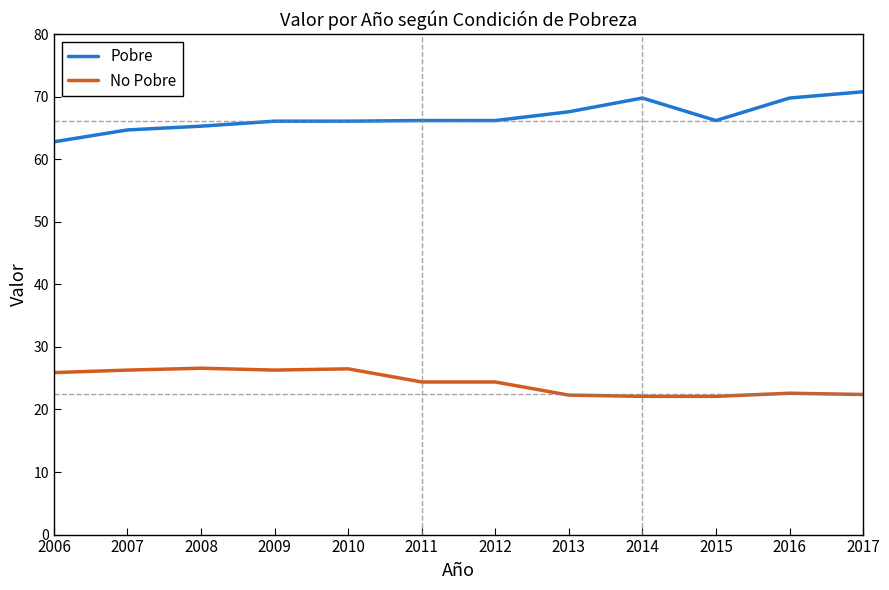

What is the total value across all series at 2007?

91.0